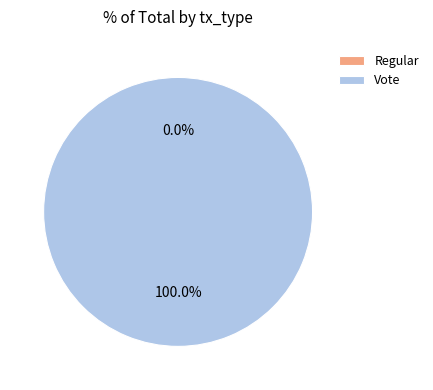

How many segments does this pie chart have?

2